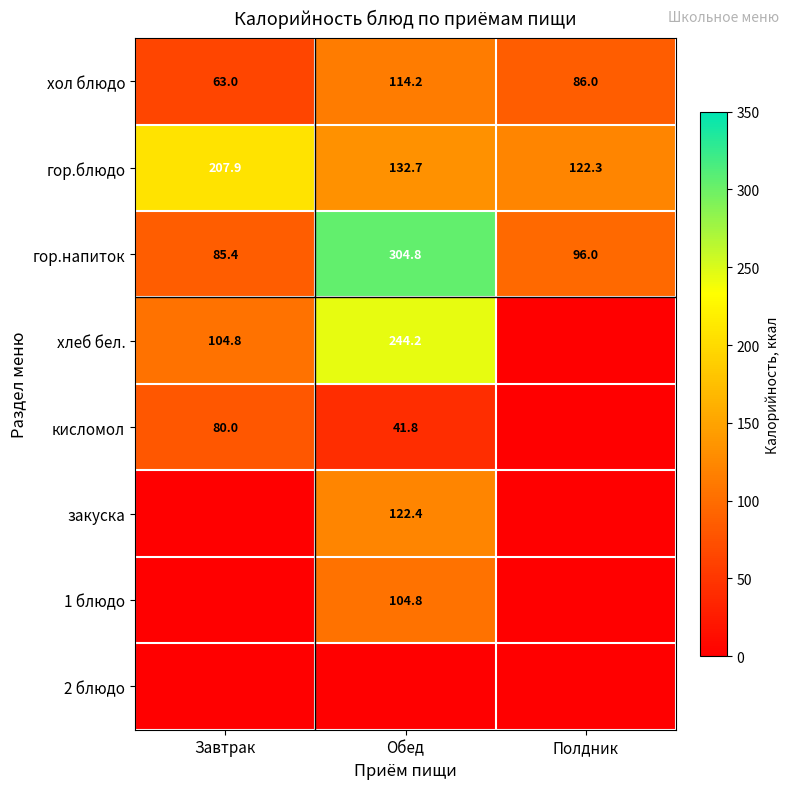

What is the difference between the highest and lowest values at Полдник?

122.3